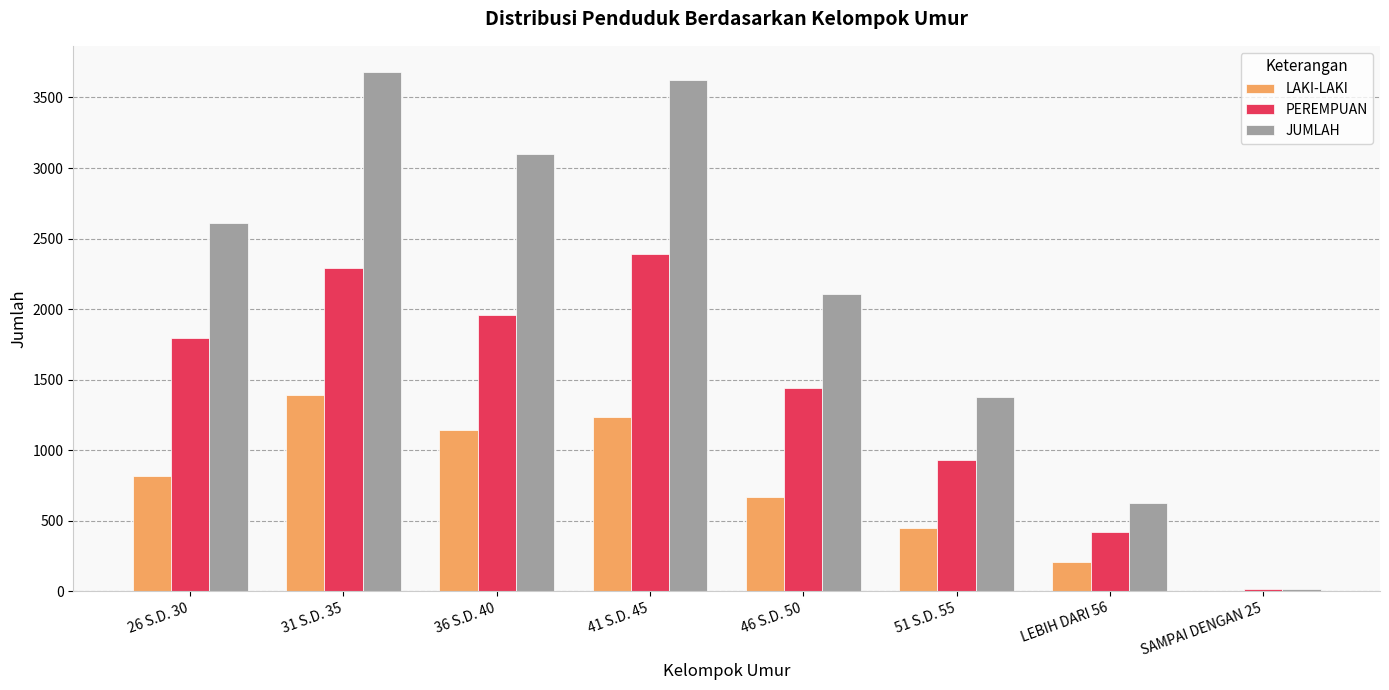

The value of LAKI-LAKI at 41 S.D. 45 is 2022. True or false?

False